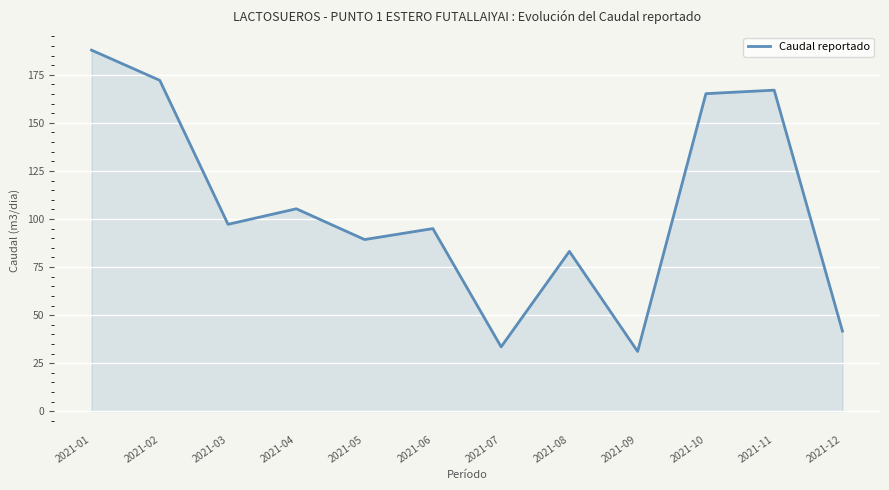

List the labels in order of value, smallest first.

2021-09, 2021-07, 2021-12, 2021-08, 2021-05, 2021-06, 2021-03, 2021-04, 2021-10, 2021-11, 2021-02, 2021-01